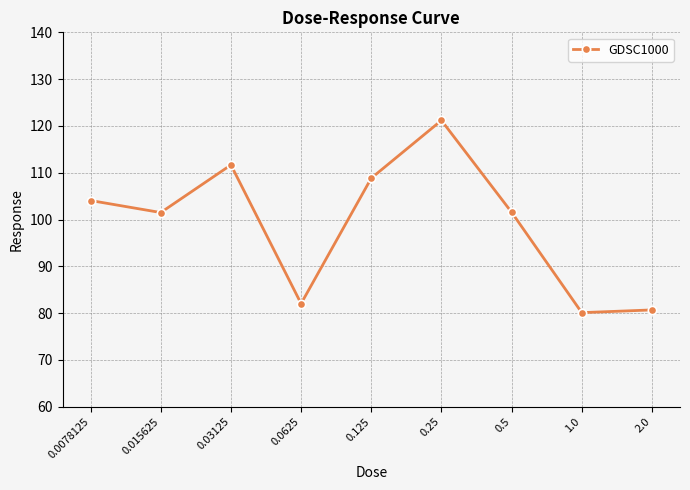

Is it true that the value at 0.03125 is 179.8?

False